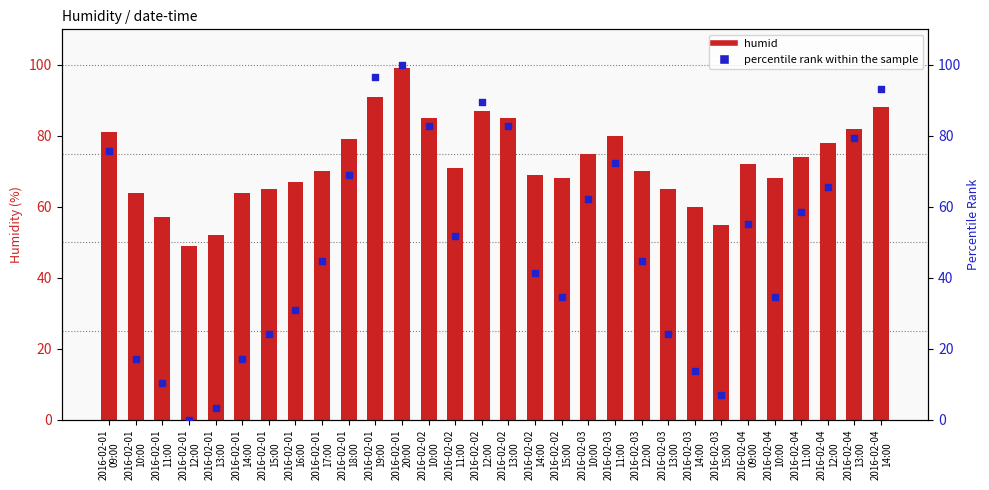

Which series contains the highest Y value?

percentile rank within the sample